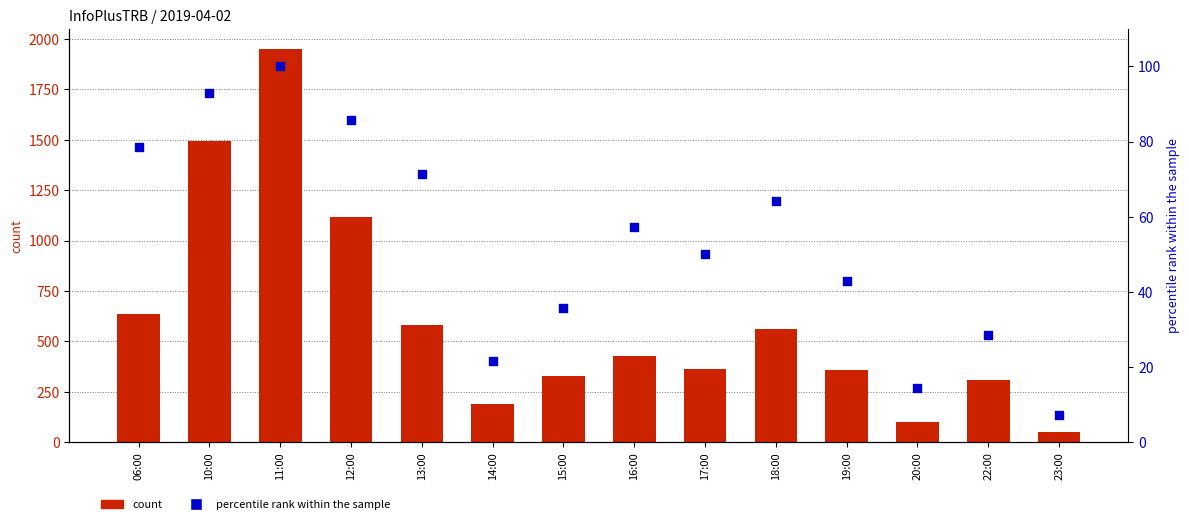

Which series has the largest total across all categories?

count